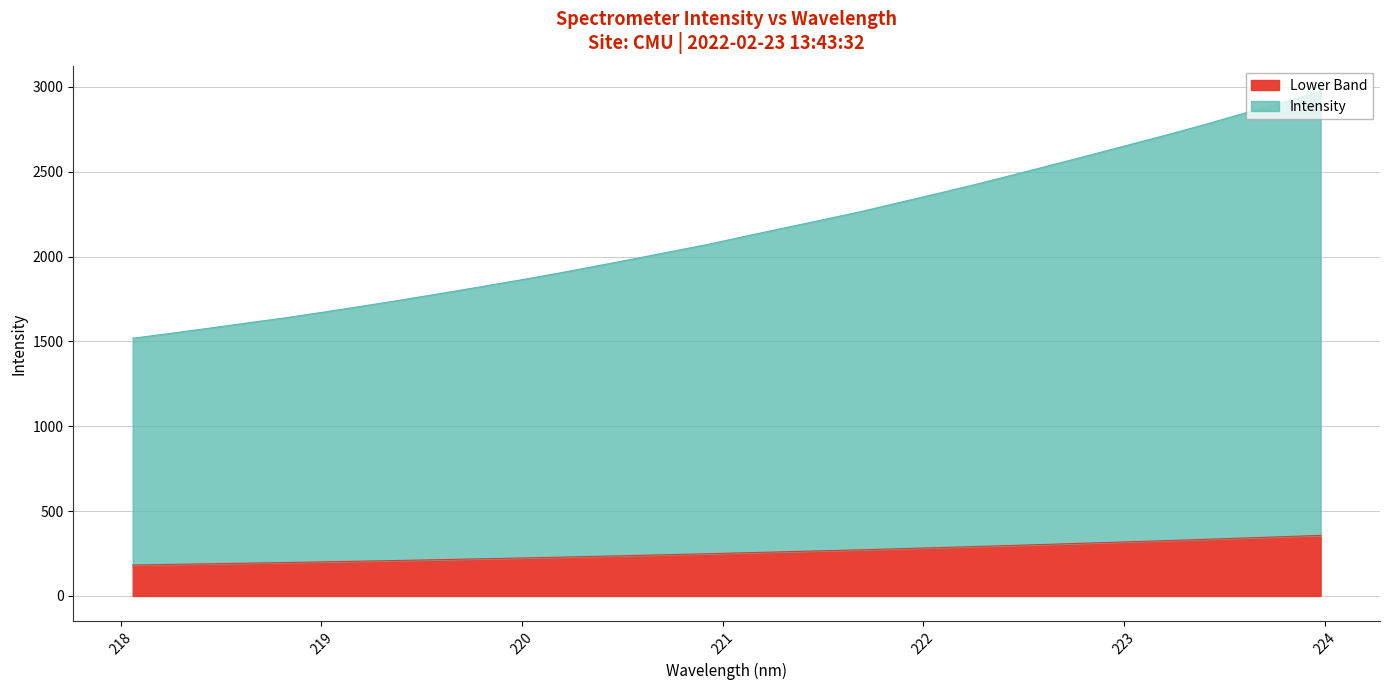

How many data points are less than 254?

16